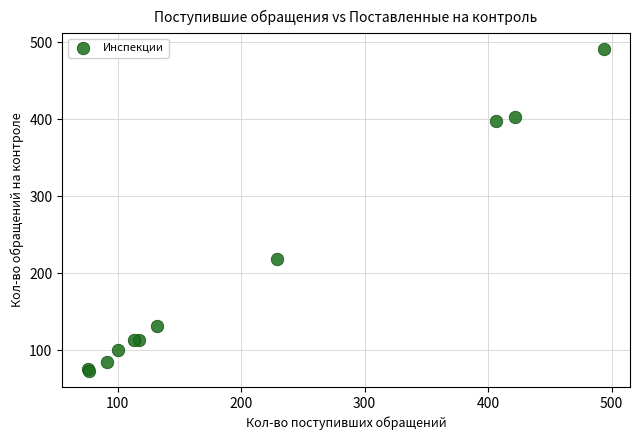

What Y value in the scatter plot is closest to 282?

218